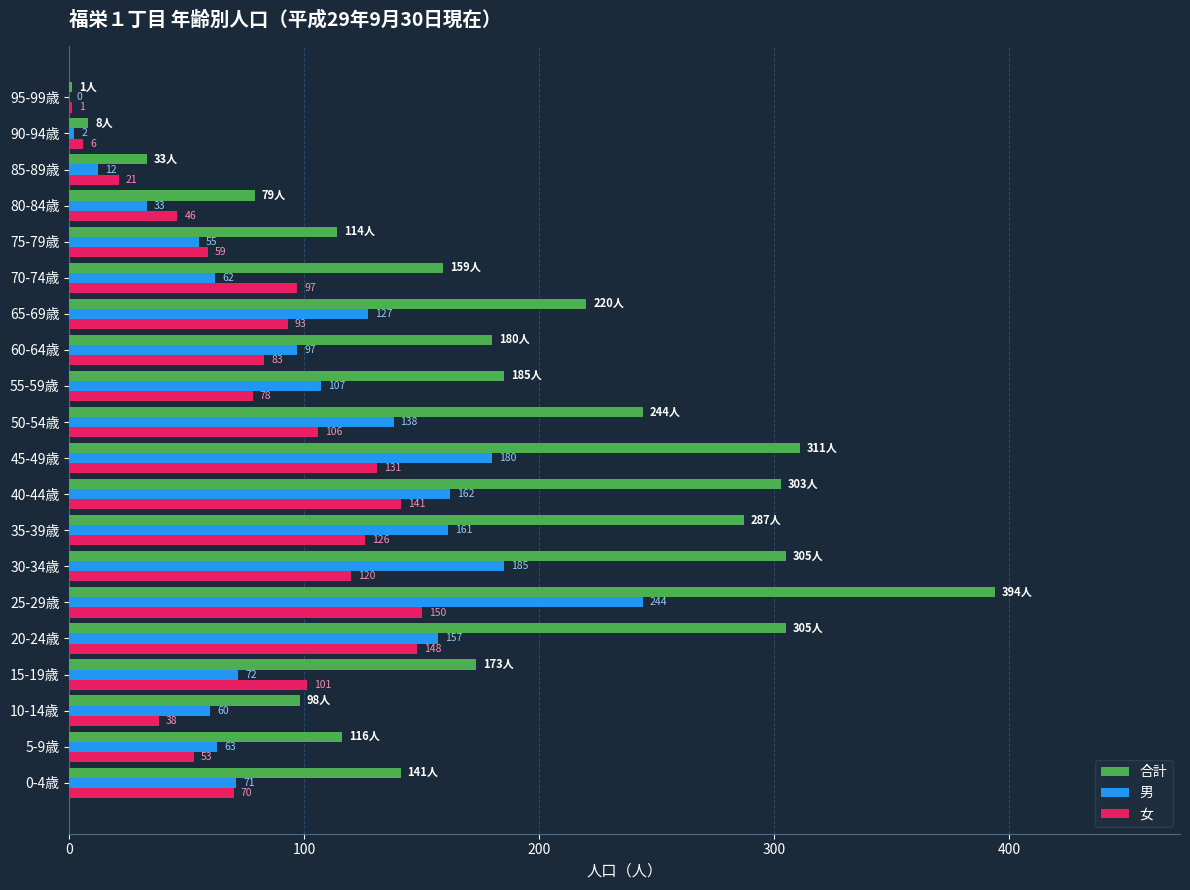

What is the sum of all 男 values?

1988